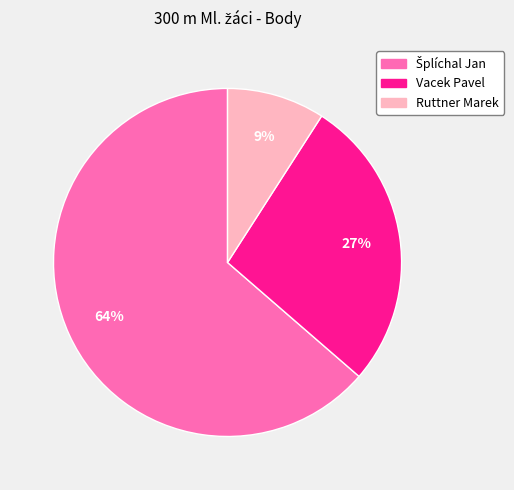

To the nearest percent, what portion does Vacek Pavel represent?

27%